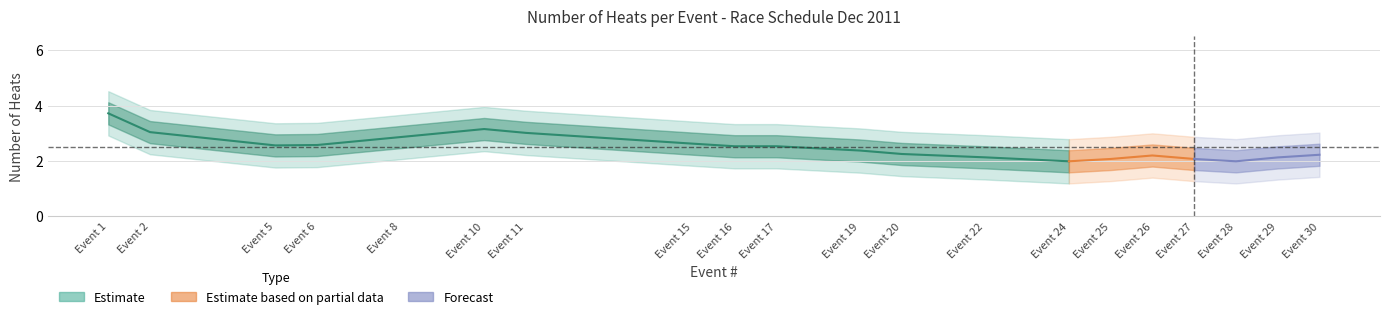

Which has a higher value, Event 16 or Event 25?

Event 16